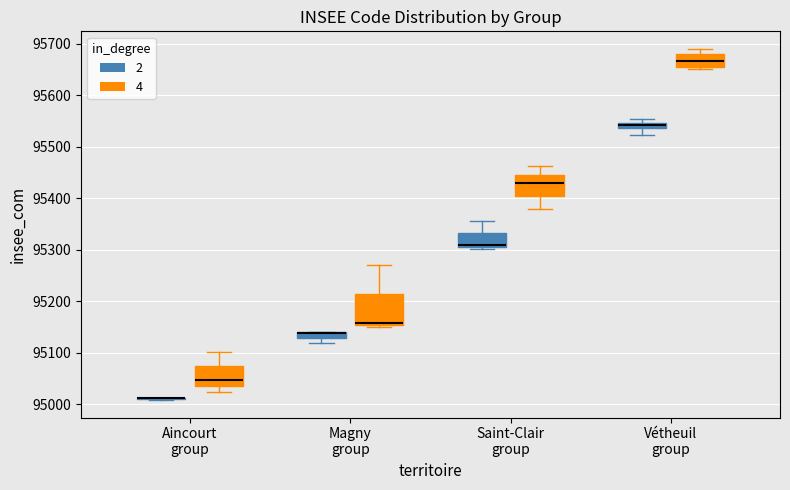

Where does the median line of the box for Vétheuil group (4) sit on the y-axis? The values are not printed on the chart, so give them approximately, as read against the axis.

95670